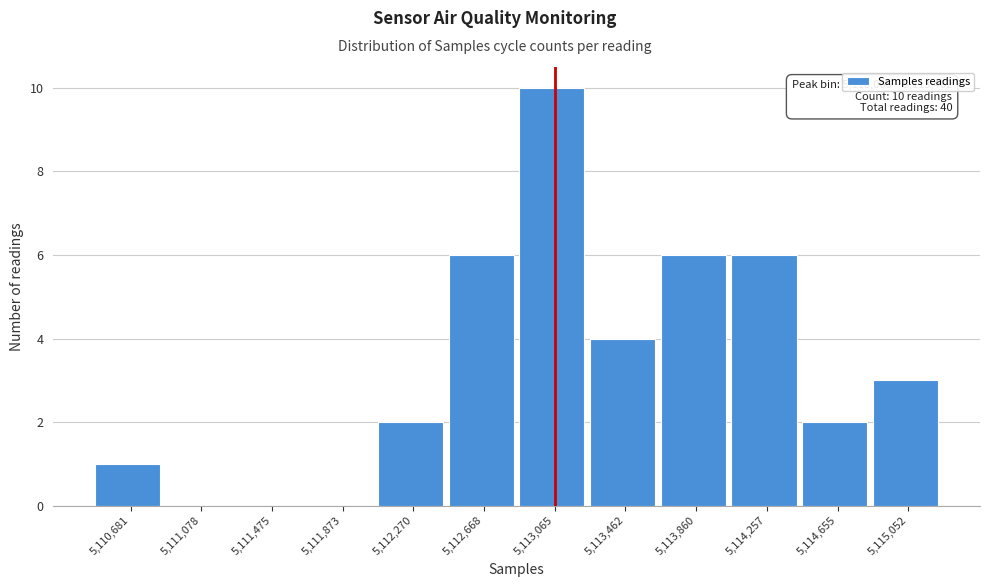

Reading right to left, what are all the values shown in this chart?

5,115,052=3	5,114,655=2	5,114,257=6	5,113,860=6	5,113,462=4	5,113,065=10	5,112,668=6	5,112,270=2	5,111,873=0	5,111,475=0	5,111,078=0	5,110,681=1